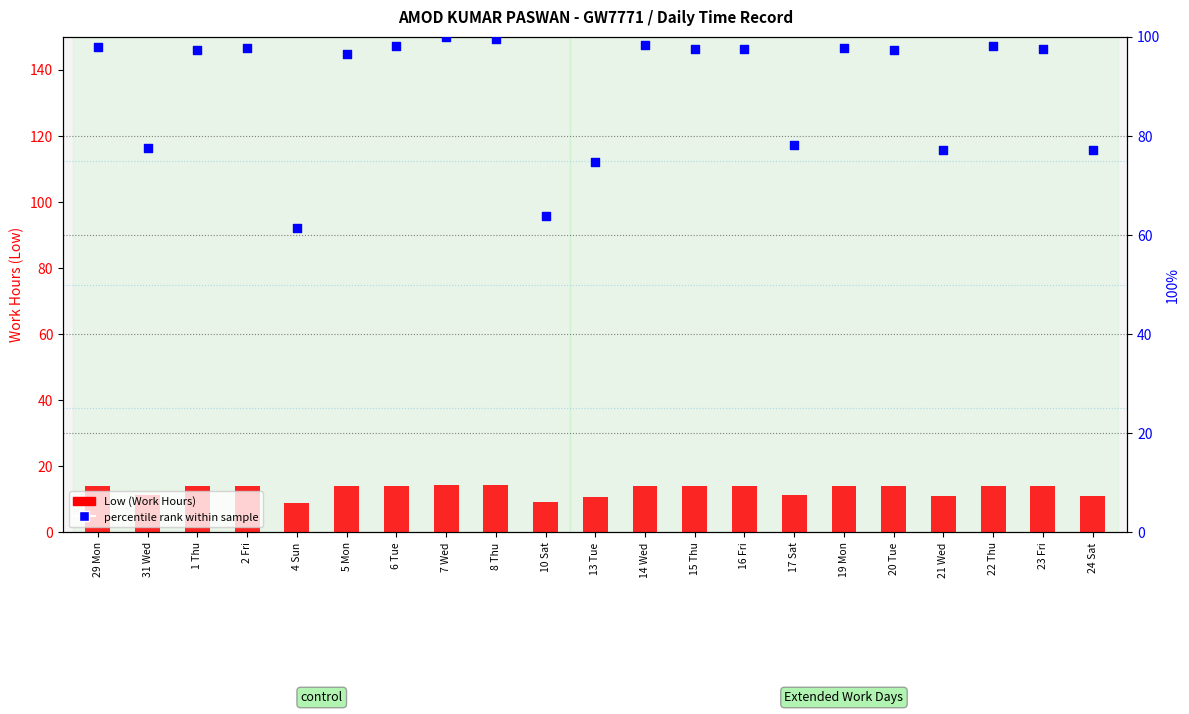

Is the value of Low (Work Hours) at 2 Fri greater than the value of percentile rank within sample at 8 Thu?

No